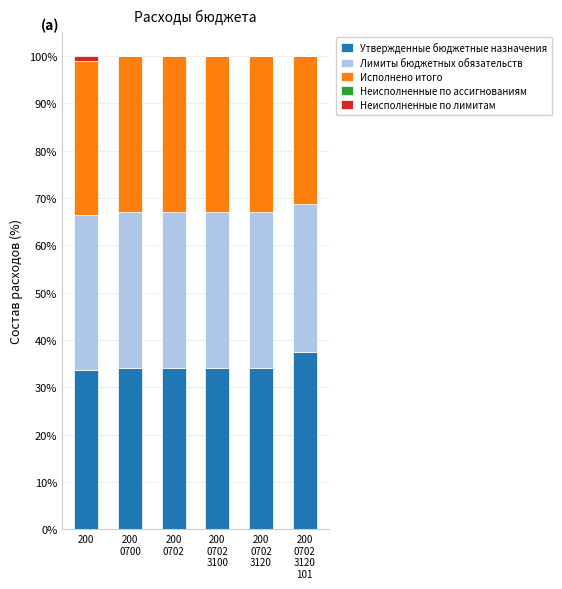

Are the bars grouped side by side (vs. stacked)?

No